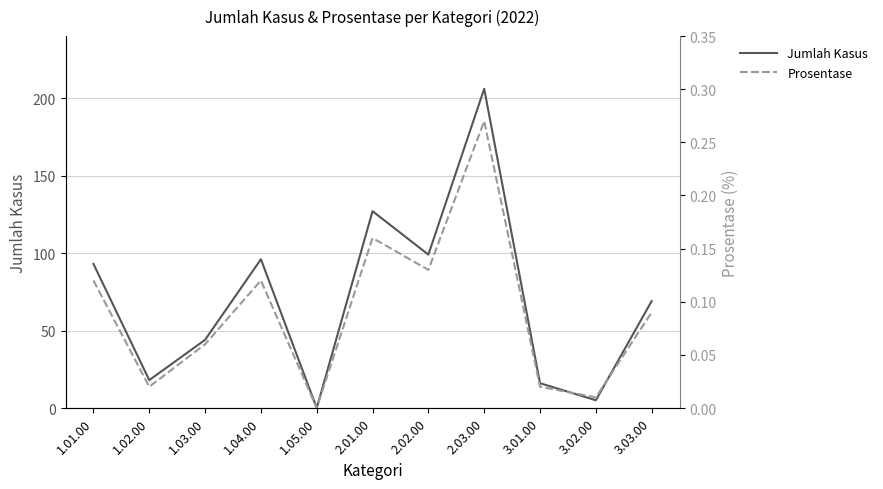

True or false: Jumlah Kasus and Prosentase intersect in this chart.

False